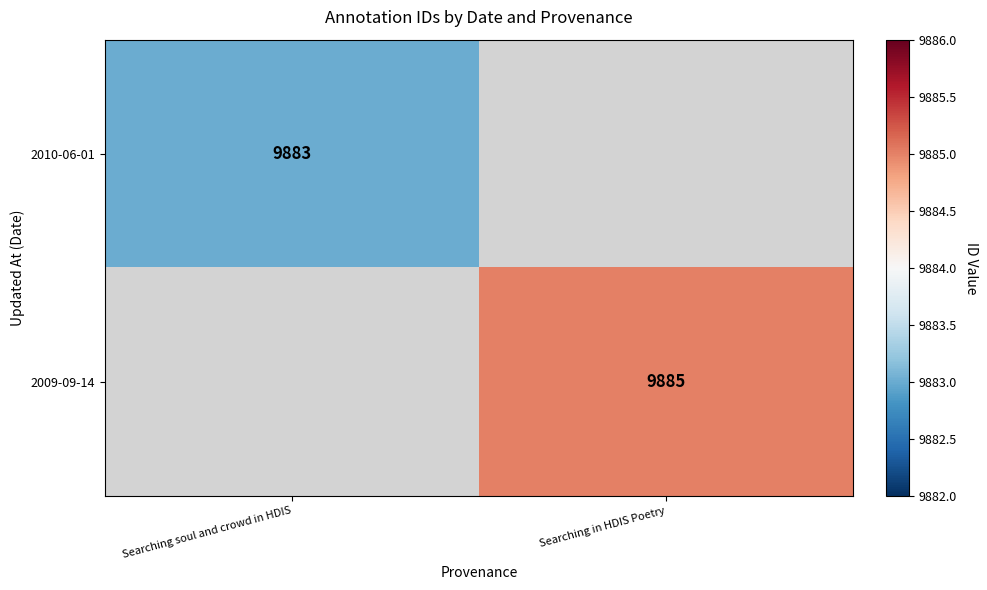

The value of 2009-09-14 at Searching in HDIS Poetry is 9885. True or false?

True